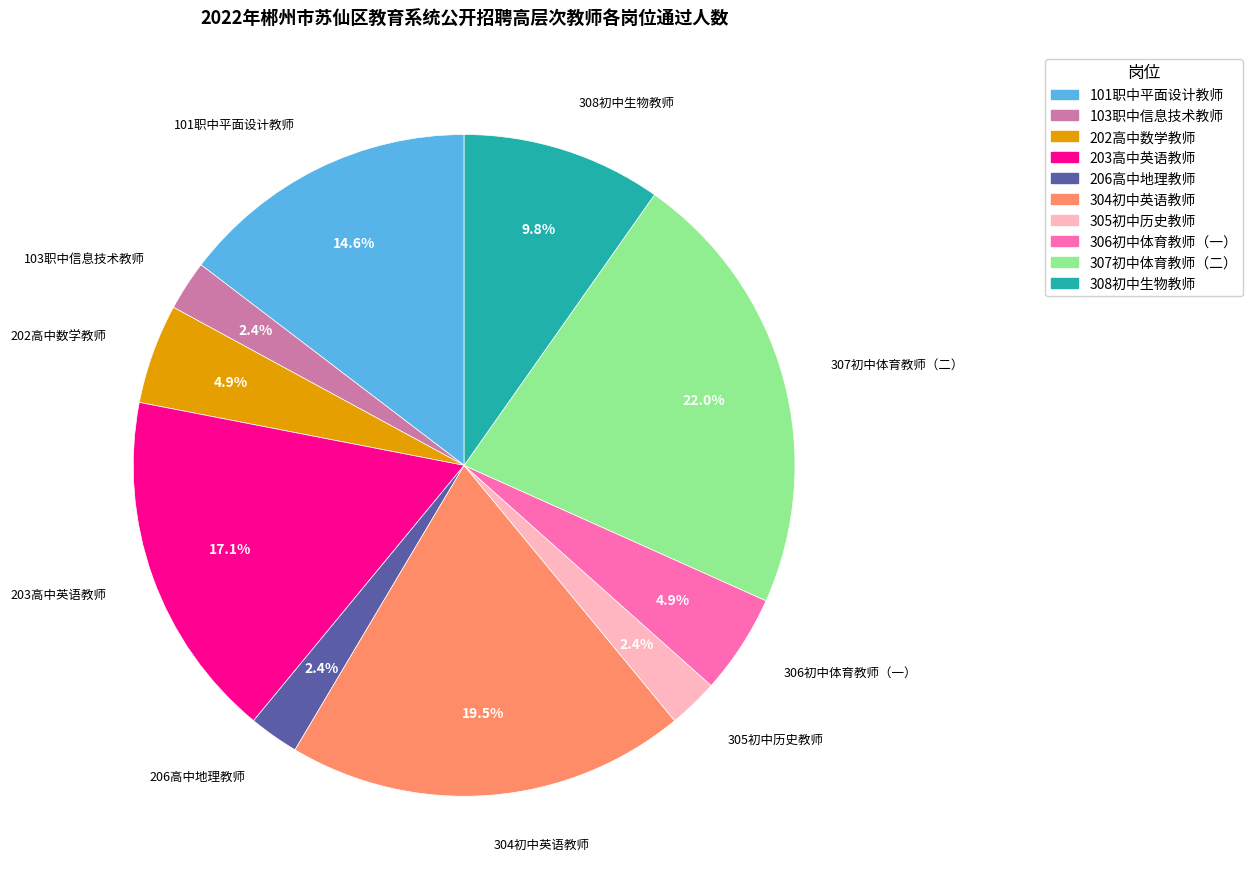

Which slice is the largest?

307初中体育教师（二）